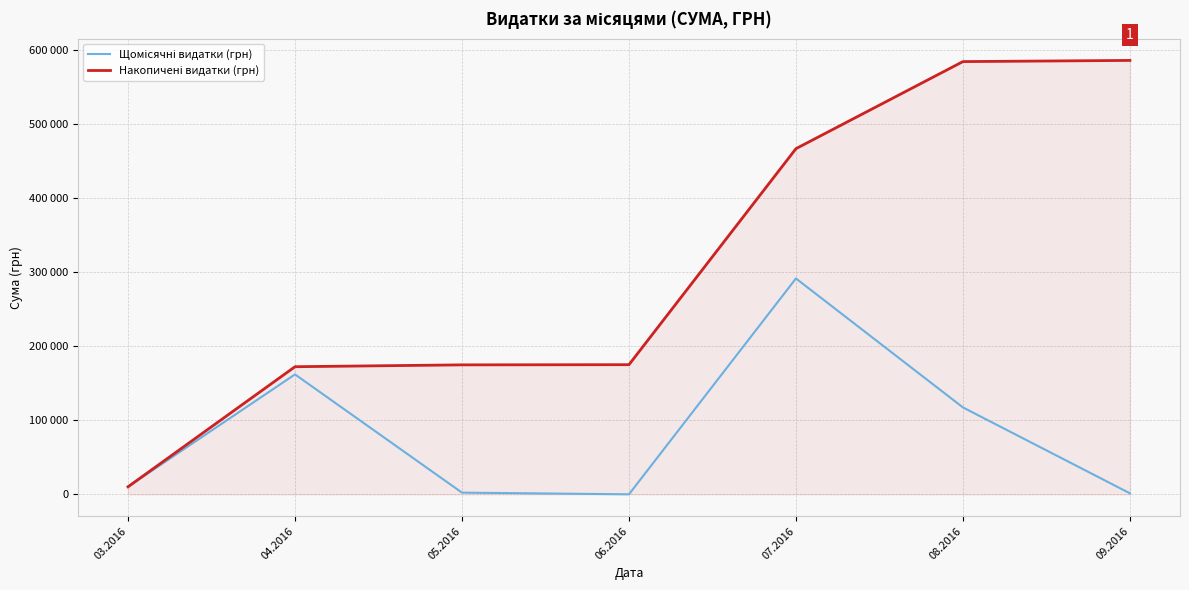

Between 06.2016 and 09.2016, which series saw the biggest shift?

Накопичені видатки (грн)